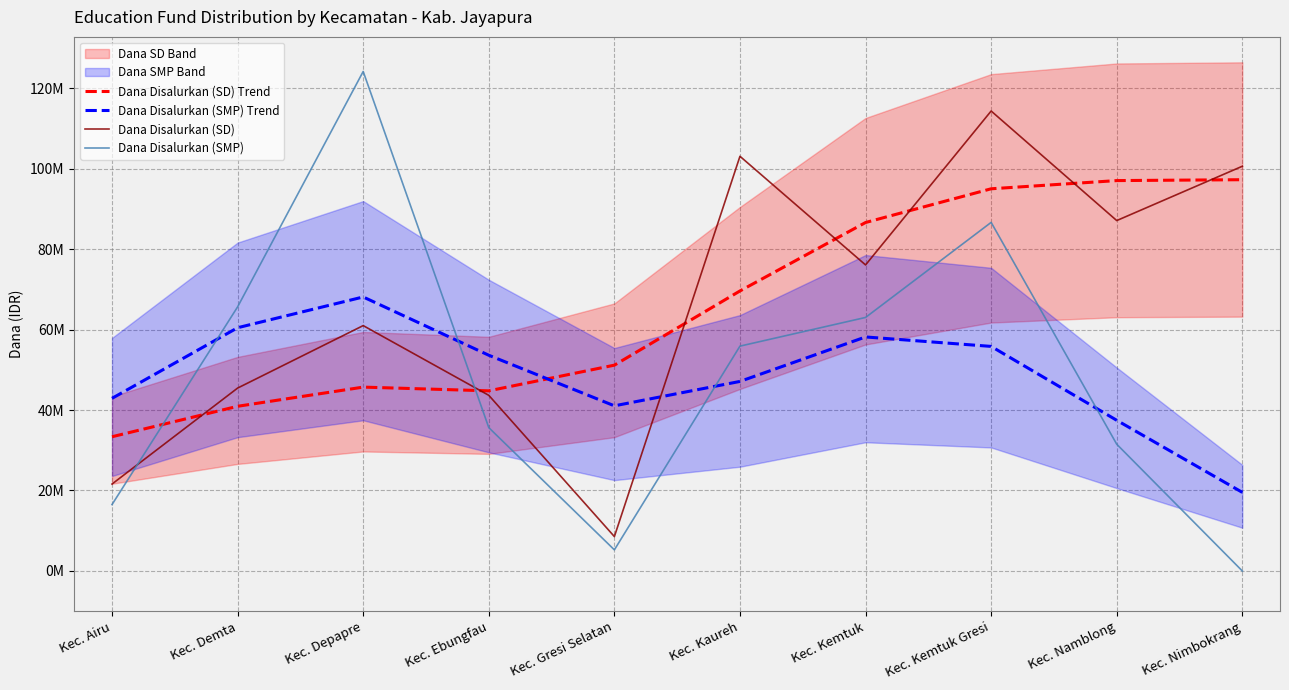

How many lines are shown in the chart?

4